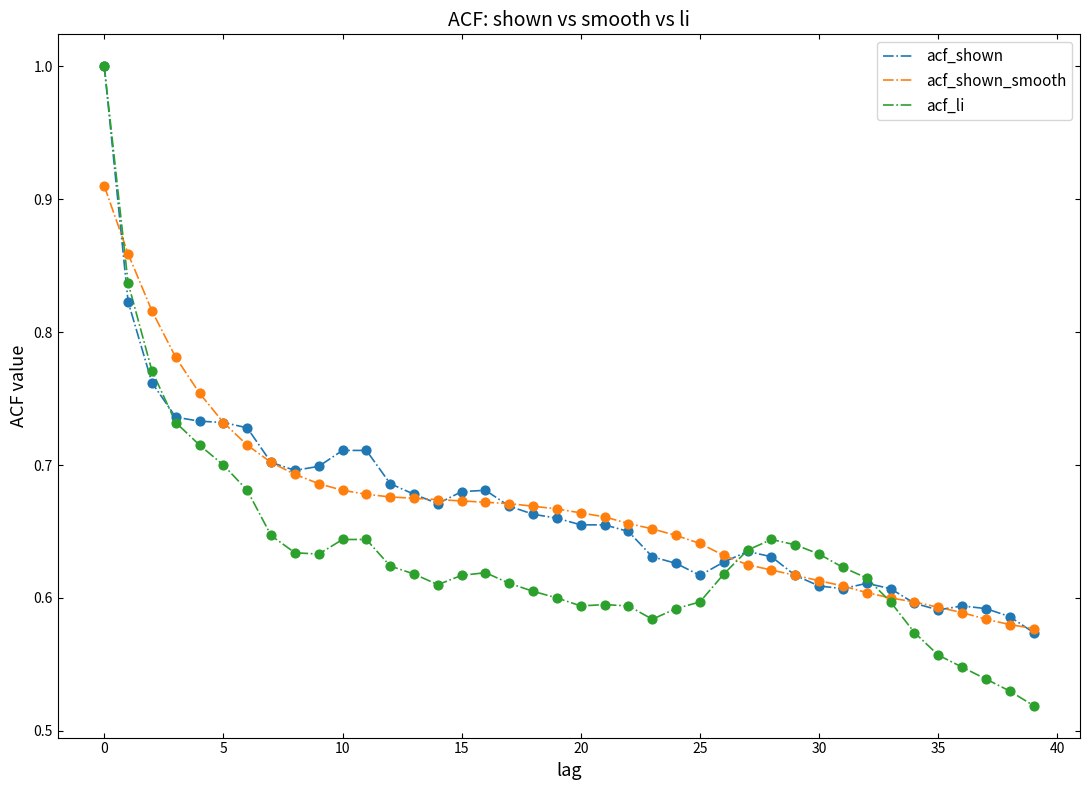

What is the highest value of the acf_shown series?

1.0